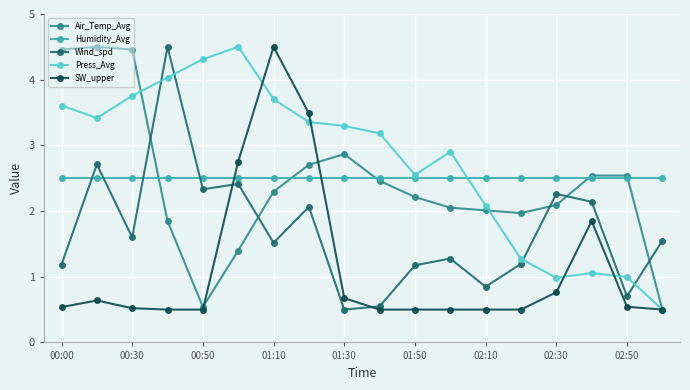

What is the value of the Air_Temp_Avg point at the 5th from the left?

0.5